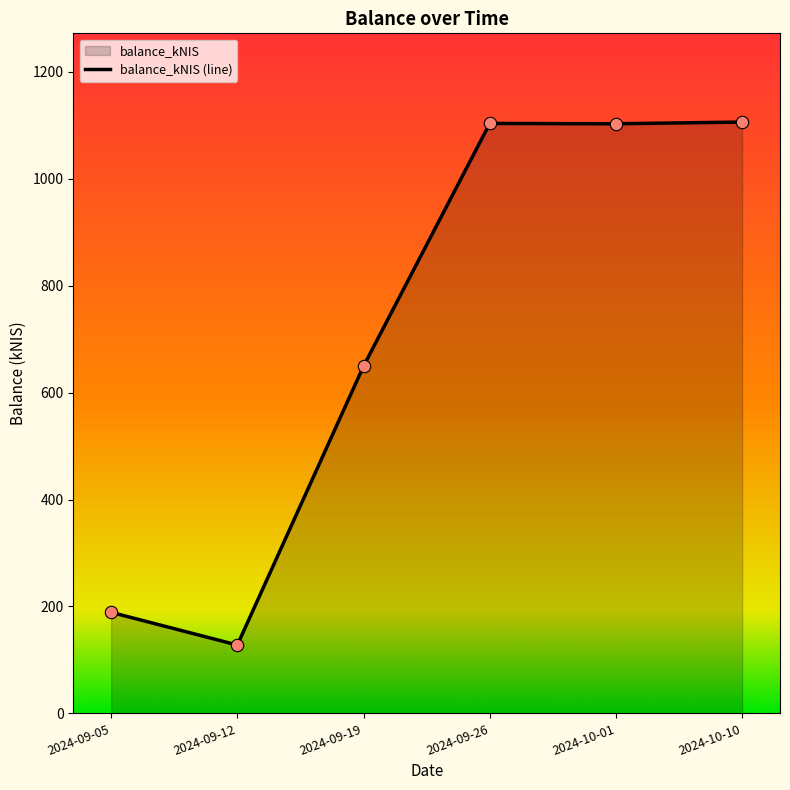

Which has a higher value, 2024-09-19 or 2024-09-05?

2024-09-19